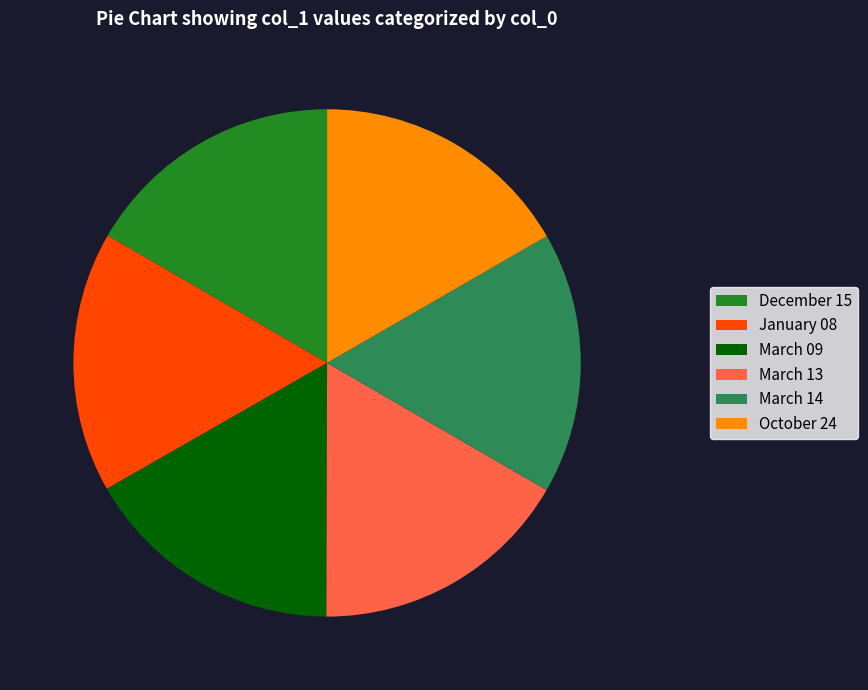

Do March 13 and March 14 together represent more than half of the pie?

No